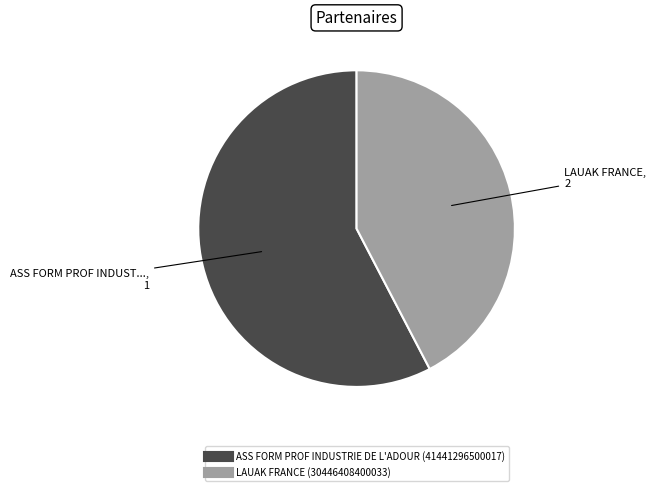

Is ASS FORM PROF INDUSTRIE DE L'ADOUR the majority of the pie?

Yes